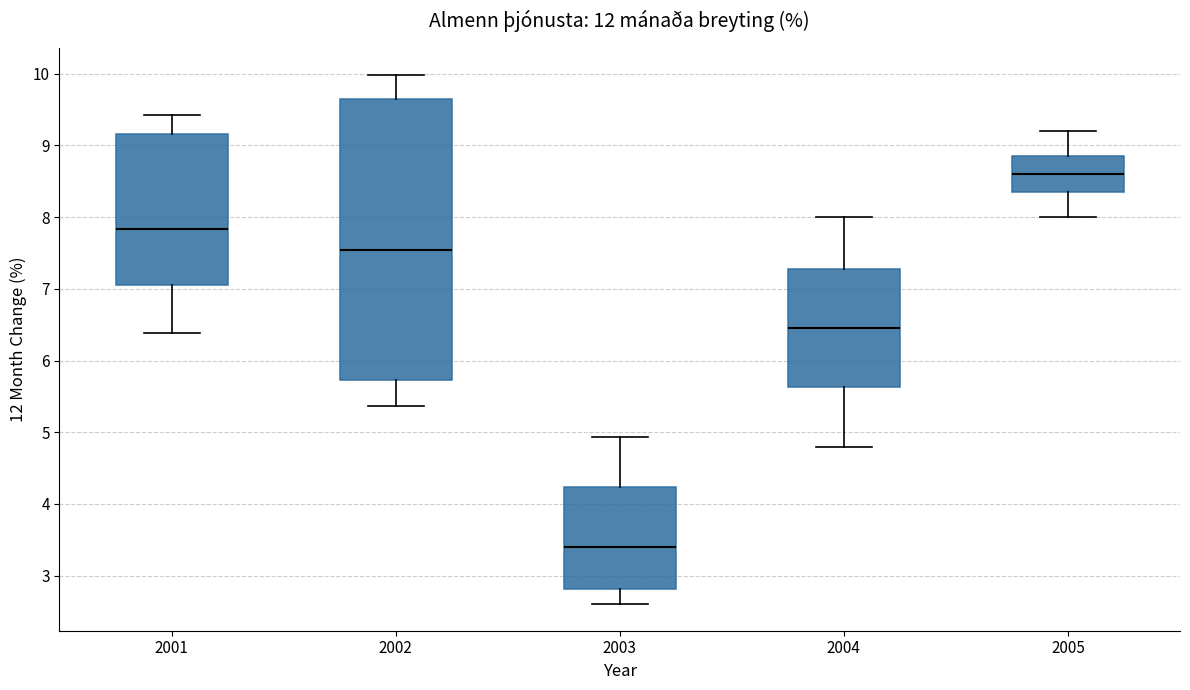

Which box's median line is the highest?

2005